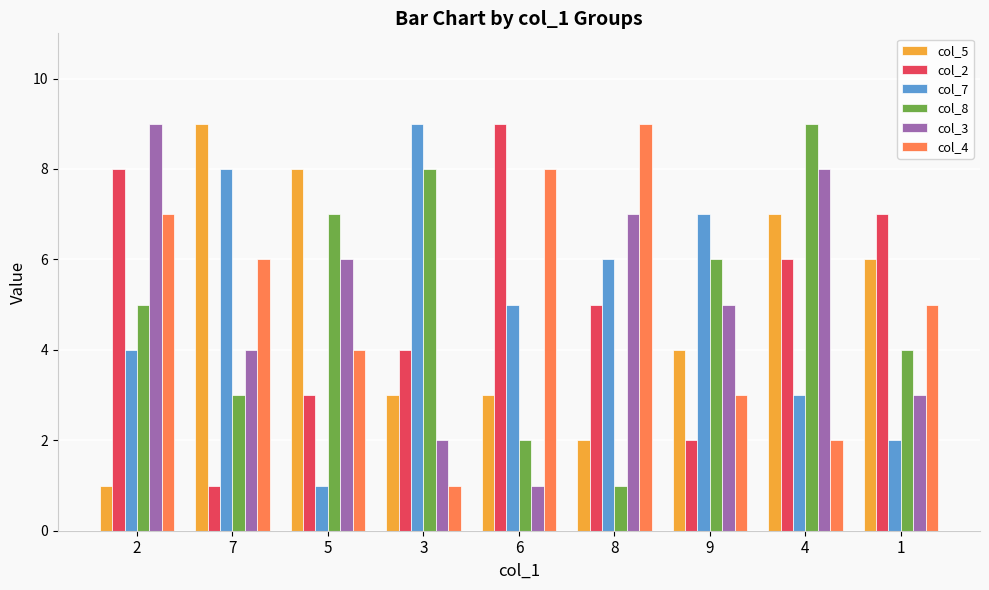

Between 2 and 1, which series saw the biggest shift?

col_3